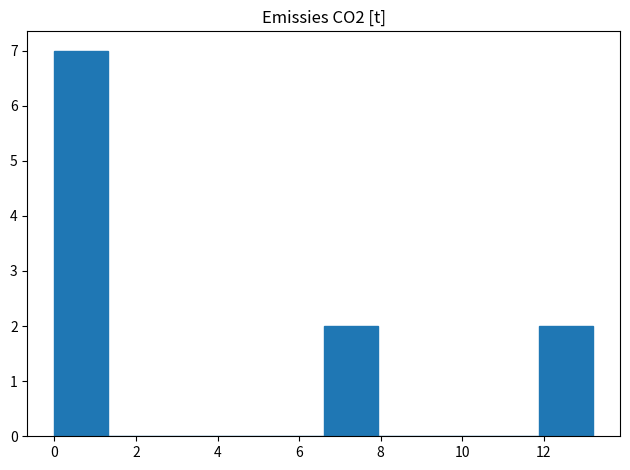

Reading left to right, list every bar in this chart as the range it spans on the x-axis followed by its height. Neither the bar edges nor the heights are printed on the chart, so give them approximately, as read against the axes.

0.0 to 1.4: 7
1.4 to 2.6: 0
2.6 to 4.0: 0
4.0 to 5.2: 0
5.2 to 6.6: 0
6.6 to 8.0: 2
8.0 to 9.2: 0
9.2 to 10.6: 0
10.6 to 11.8: 0
11.8 to 13.2: 2